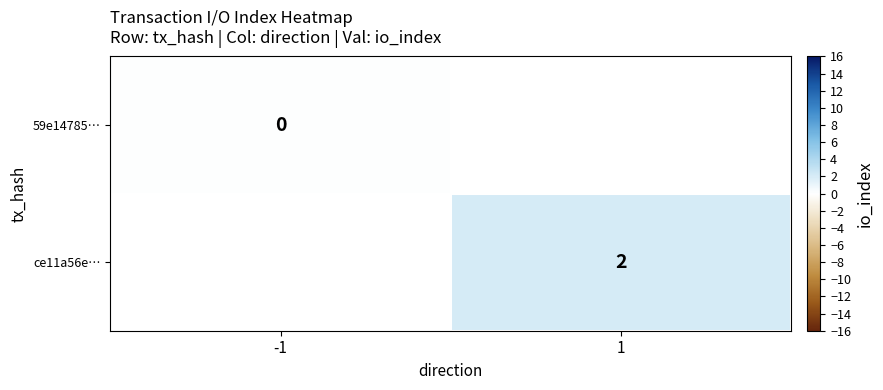

True or false: ce11a56e… has a value of 1 at 1.

False